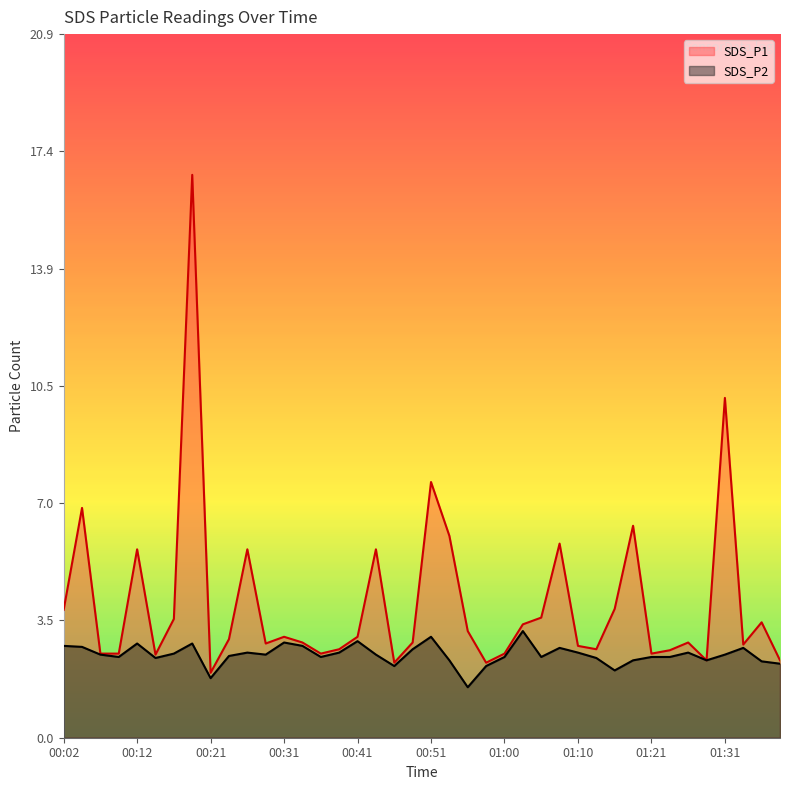

Is it true that SDS_P1 equals 5.8 at 01:08?

True